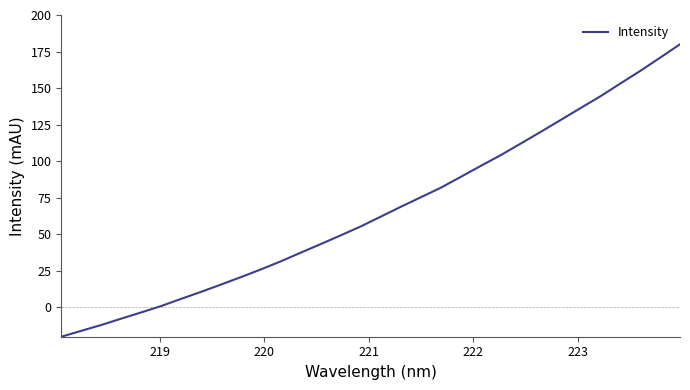

What is the maximum value shown in the chart?

180.0